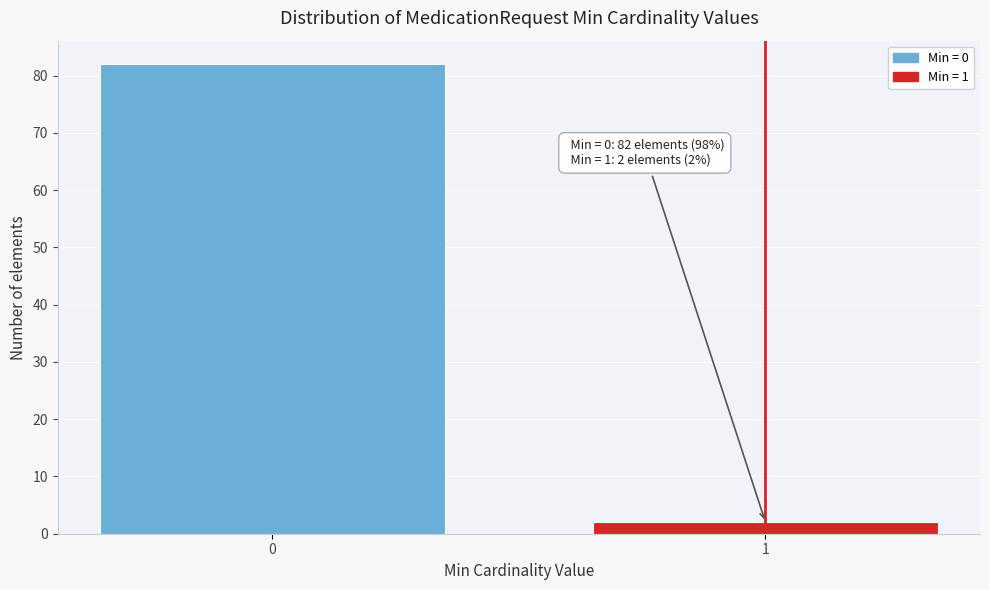

Reading right to left, extract all data points from this chart.

2	82